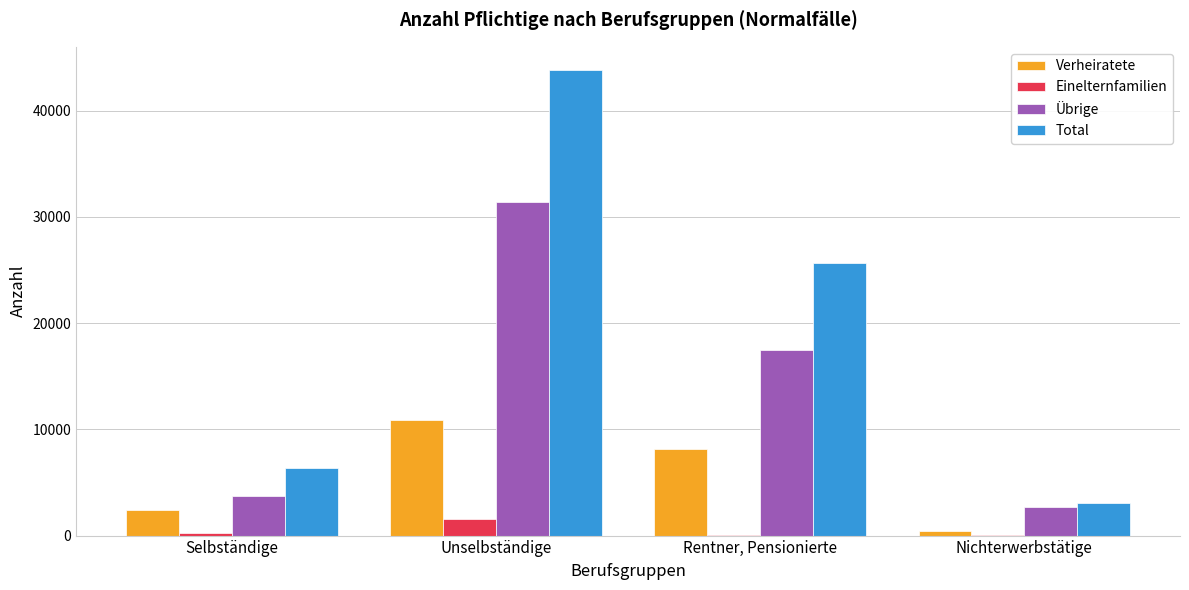

What is the sum of all Übrige values?

55268